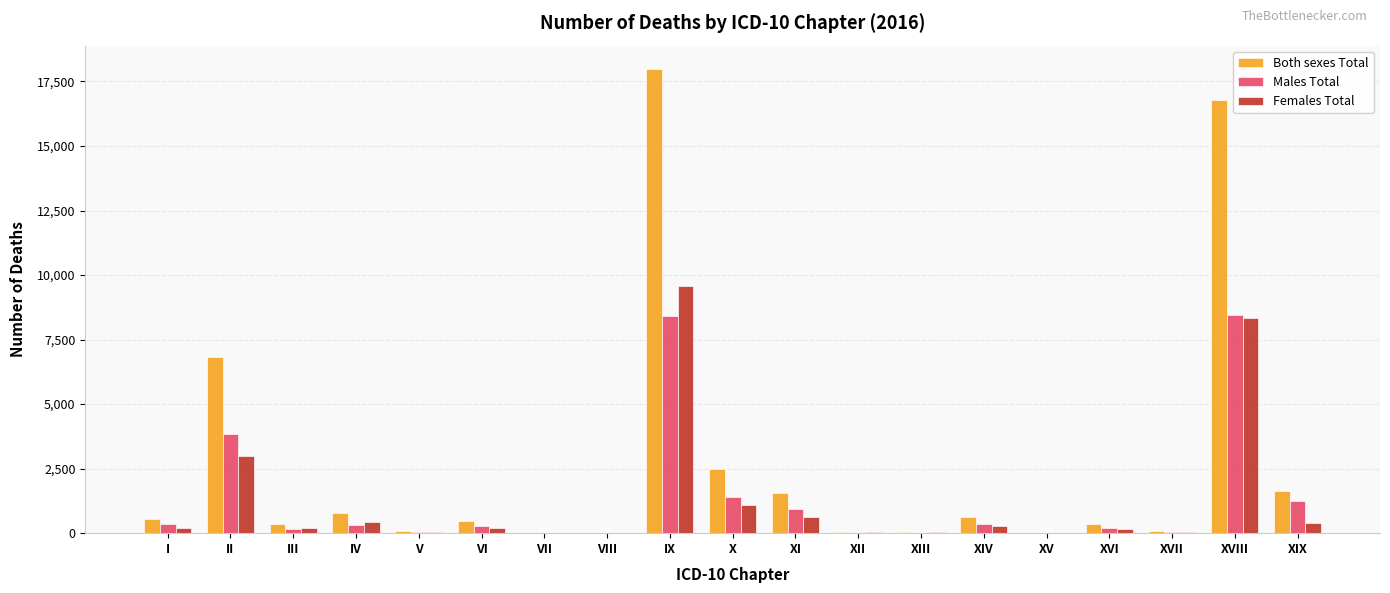

How many categories are shown in the chart?

19